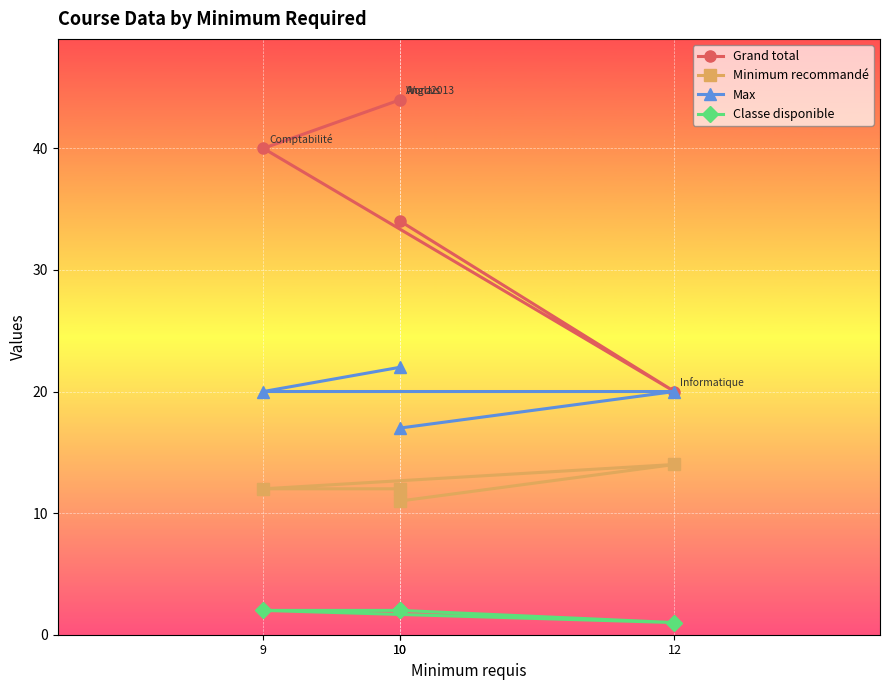

How many Grand total values are between 34 and 44?

3